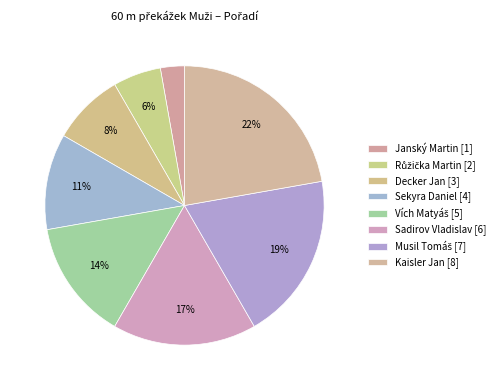

True or false: Sadirov Vladislav [6] accounts for 23% of the total.

False